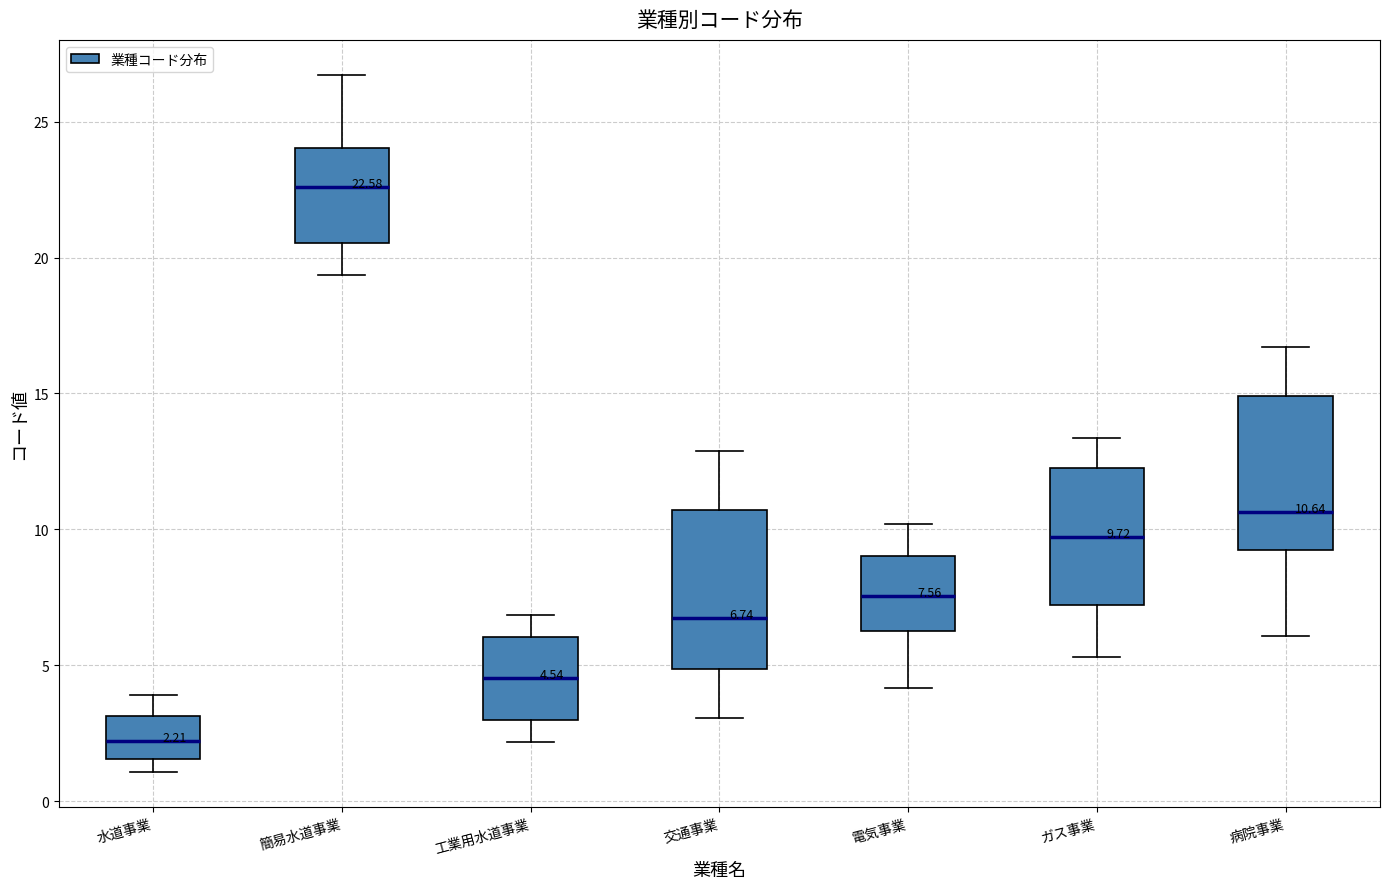

Which box has the highest median line?

簡易水道事業